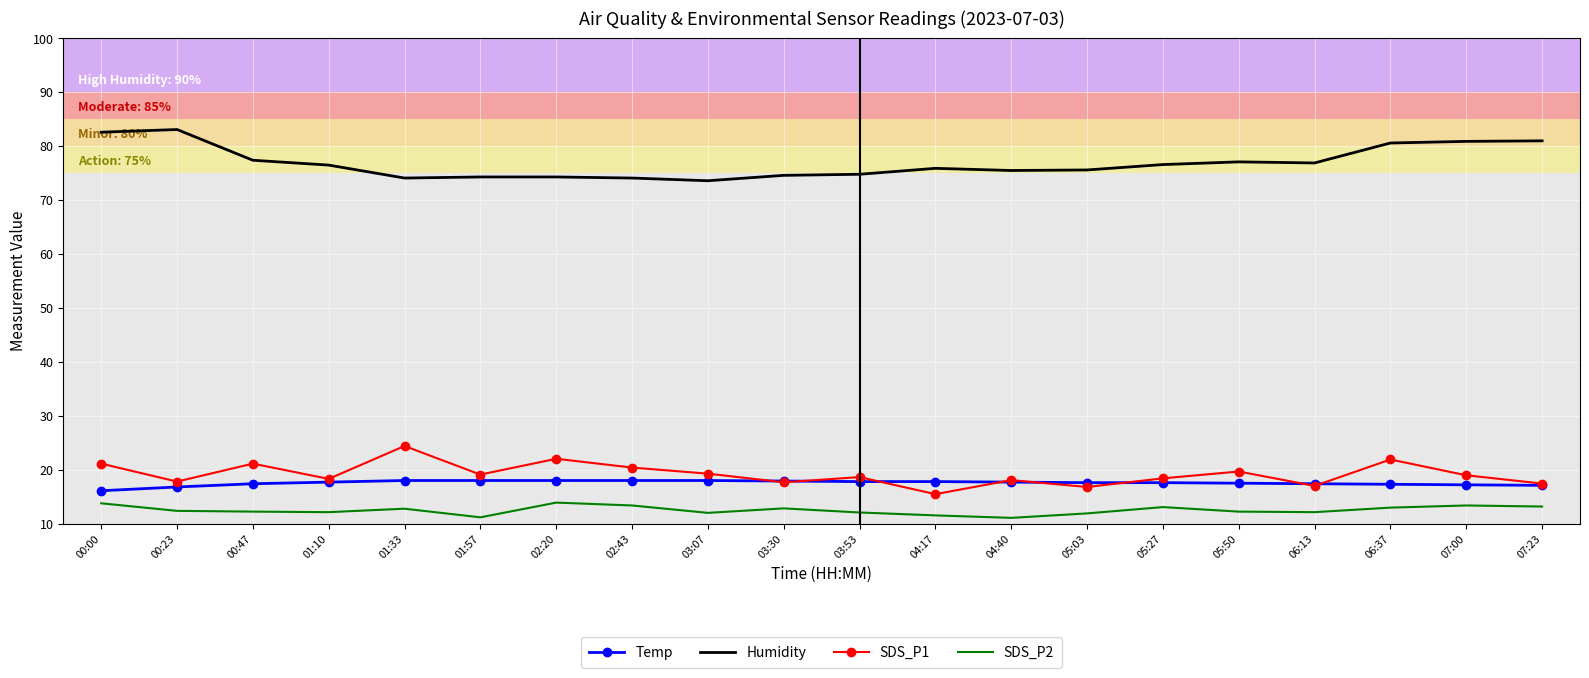

What is the average value of the SDS_P1 series?

19.2